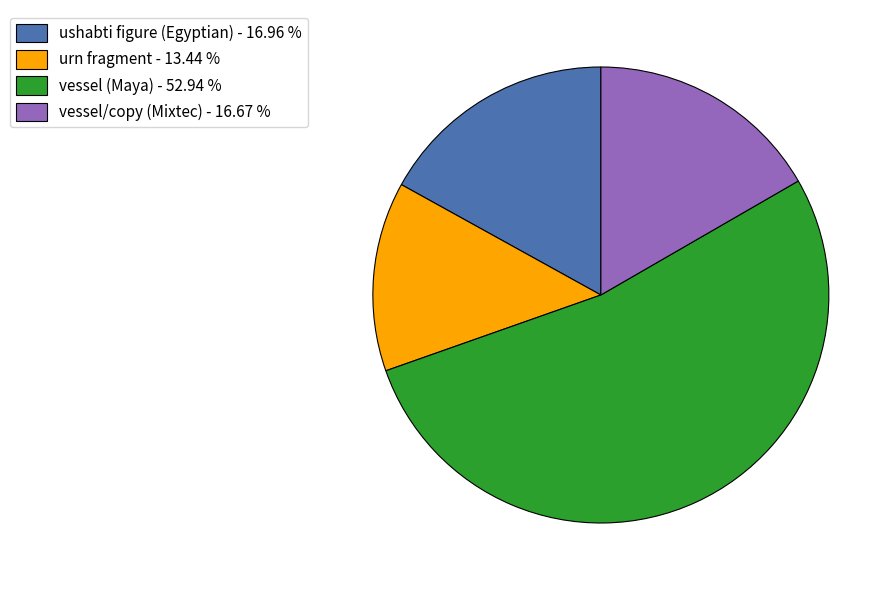

Does vessel/copy (Mixtec) represent more than half of the total?

No